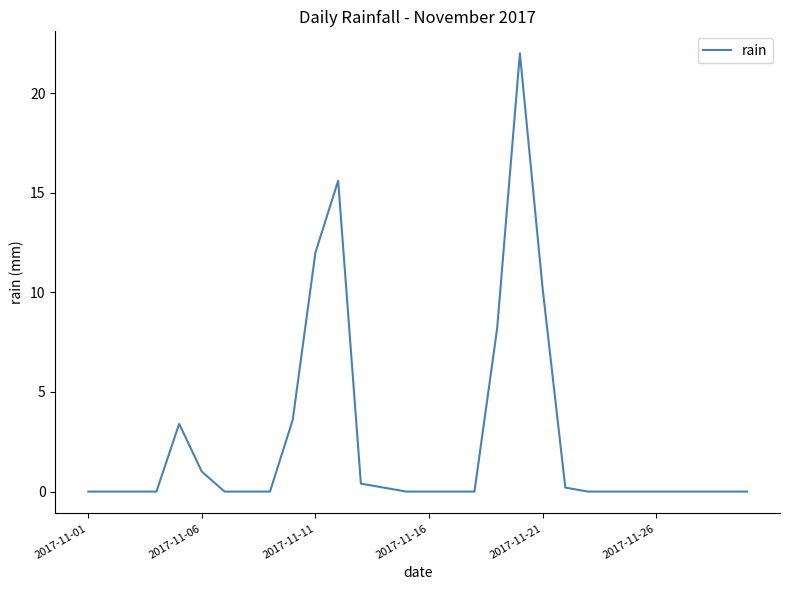

What is the maximum value shown in the chart?

22.0